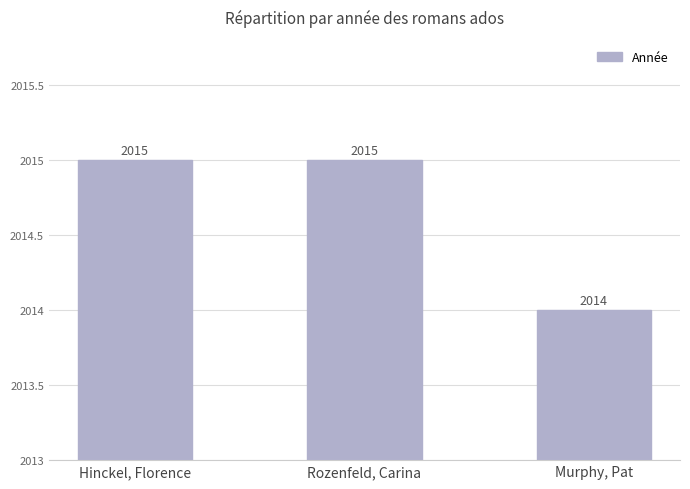

Between Murphy, Pat and Hinckel, Florence, which is larger?

Hinckel, Florence